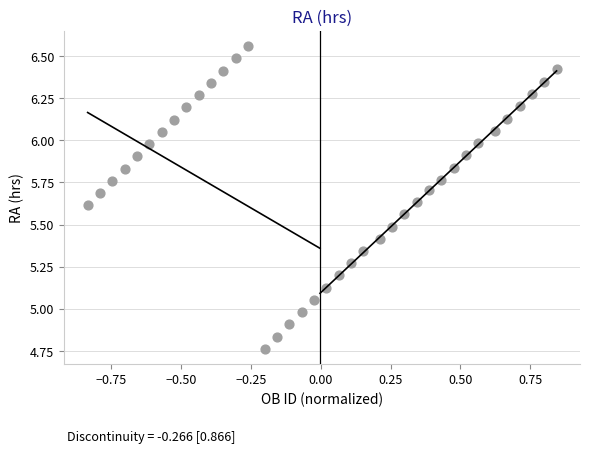

What is the range of Y values (max minus min)?

1.8